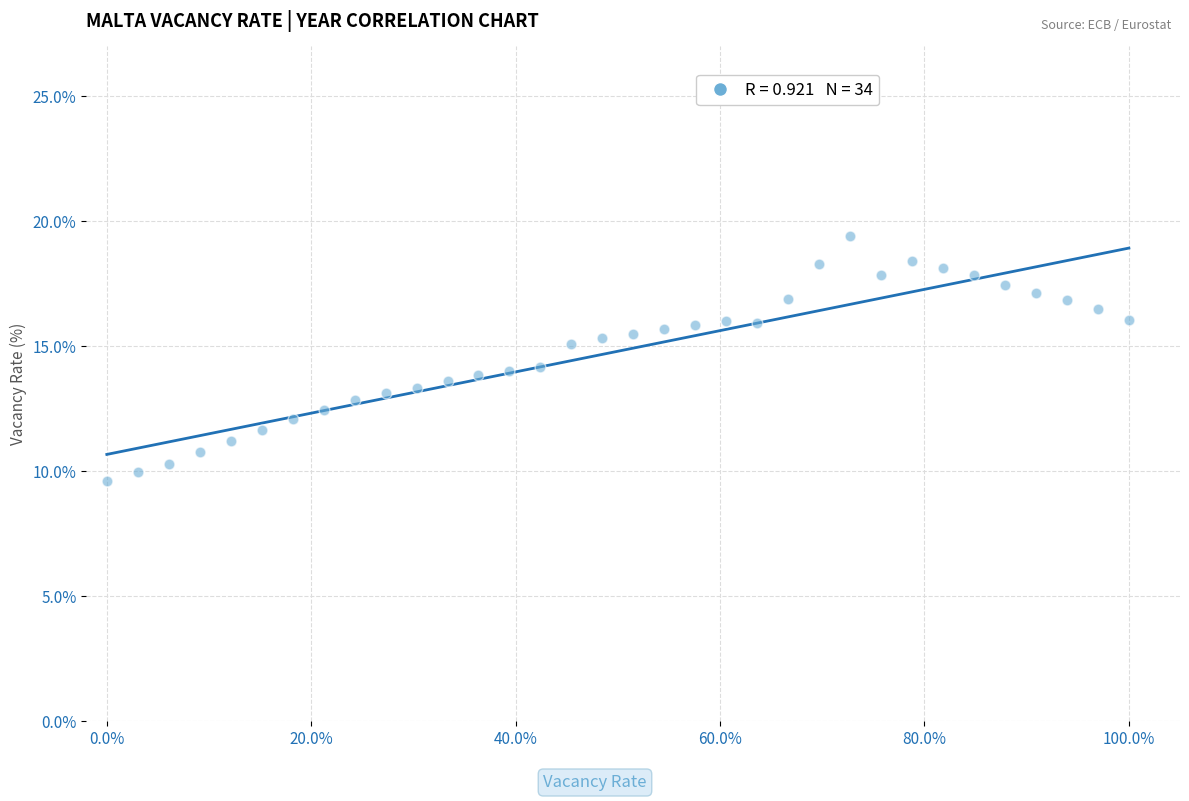

What is the range of X values (max minus min)?

1.0